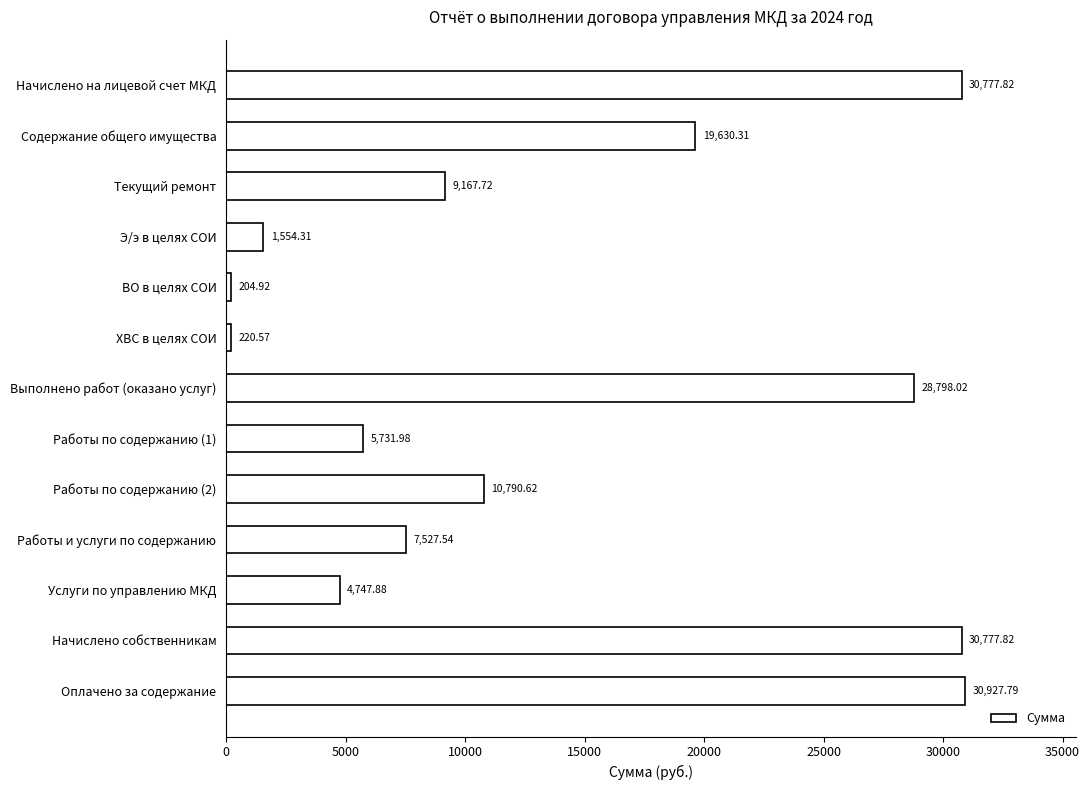

What is the sum of all values?

180857.3